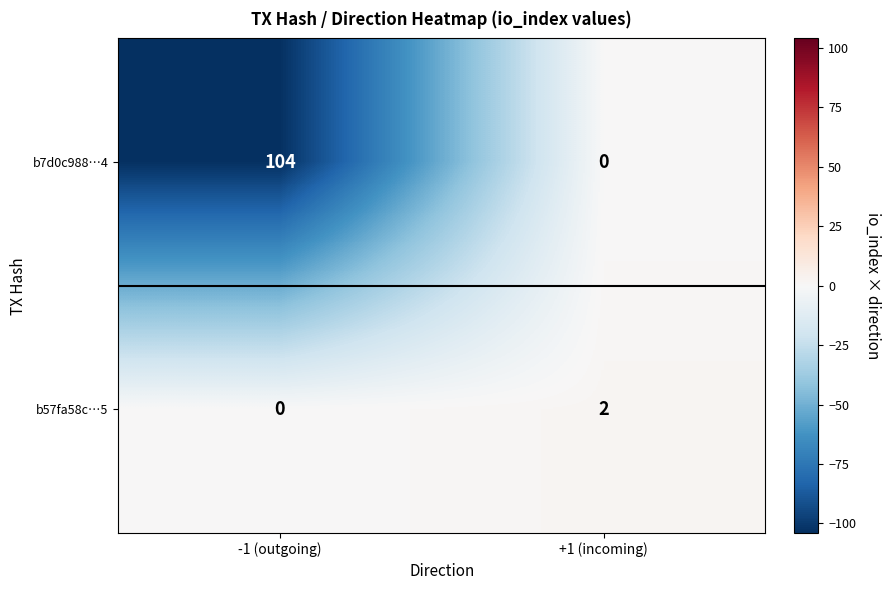

Reading right to left, what are all the values shown in this chart?

b7d0c988…4: +1 (incoming)=0	-1 (outgoing)=104
b57fa58c…5: +1 (incoming)=2	-1 (outgoing)=0